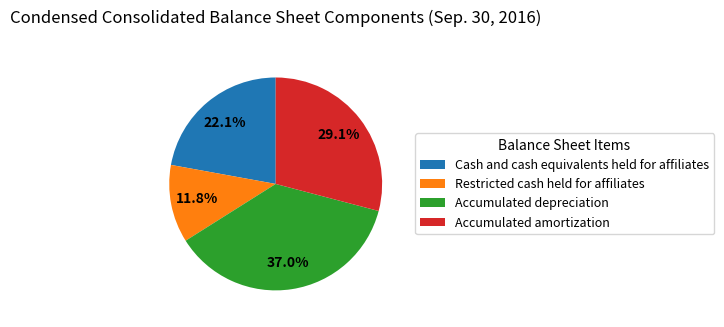

Which category has the smallest portion of the pie?

Restricted cash held for affiliates